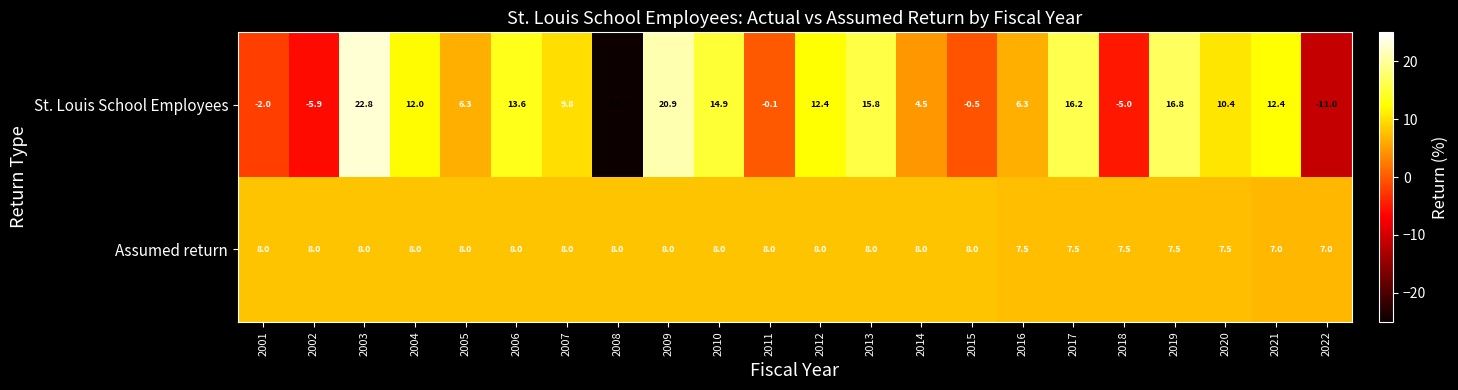

The St. Louis School Employees series shows -2.0 at 2001. True or false?

True